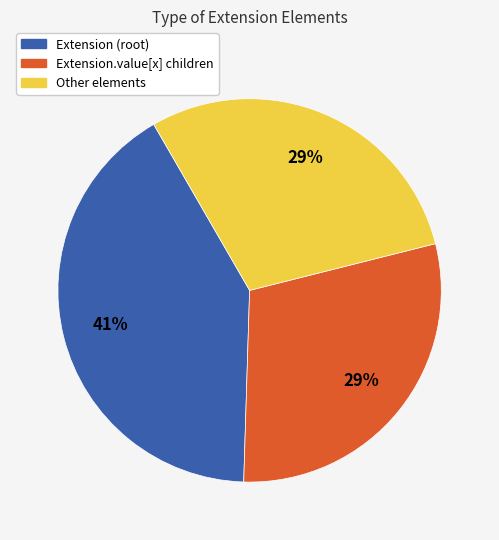

To the nearest percent, what is the difference between the largest and smallest slice percentages?

12%